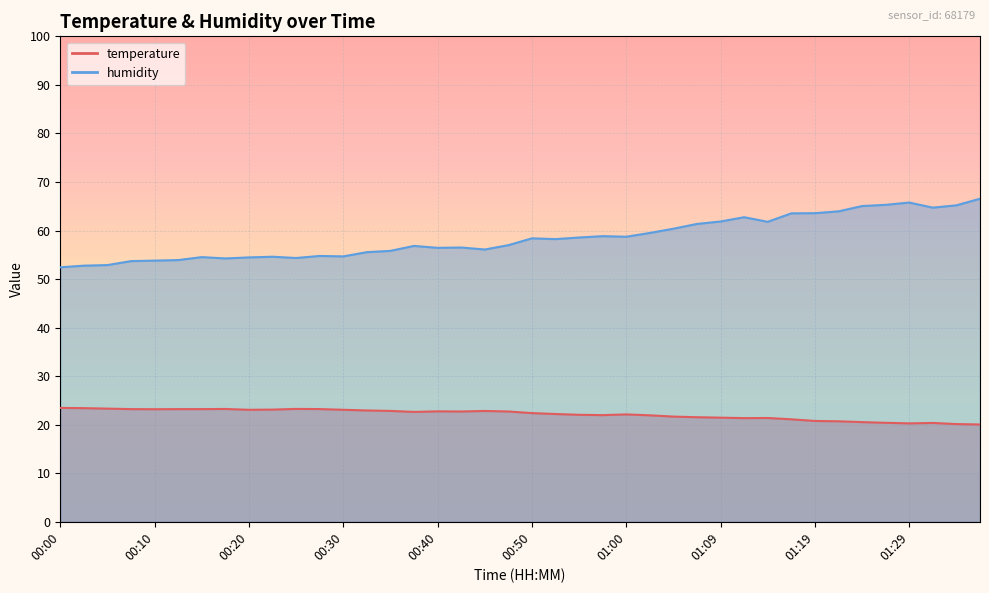

Where is temperature nearest to the value 21?

01:17